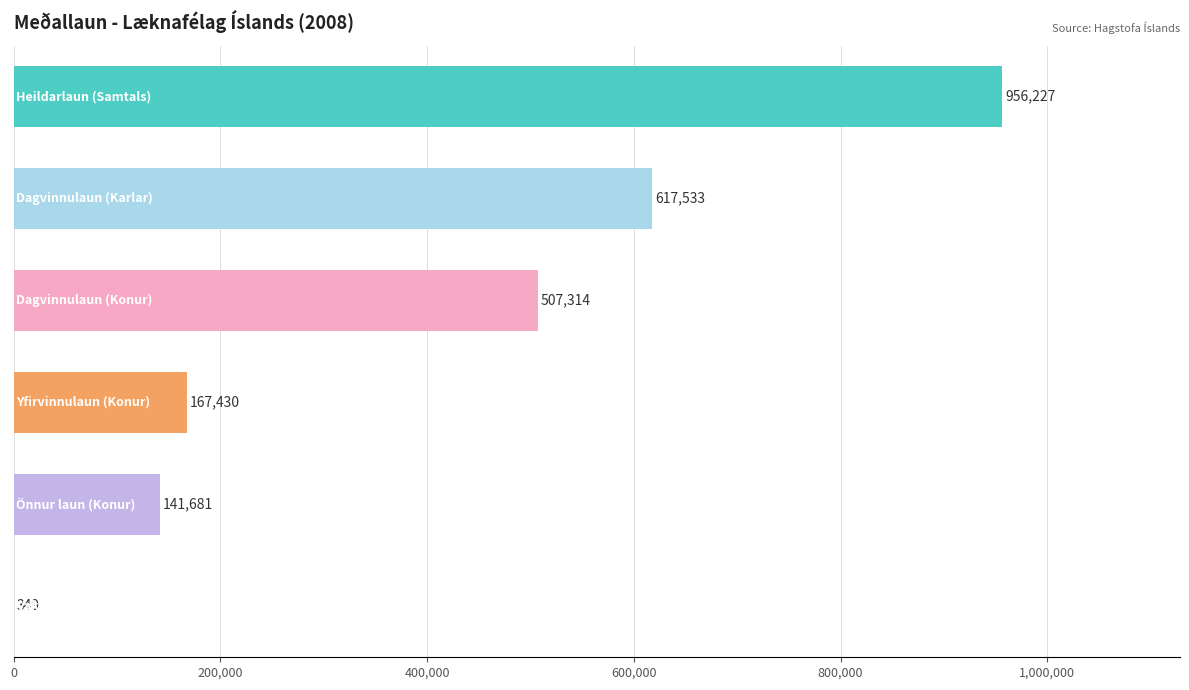

What is the greatest value displayed?

956227